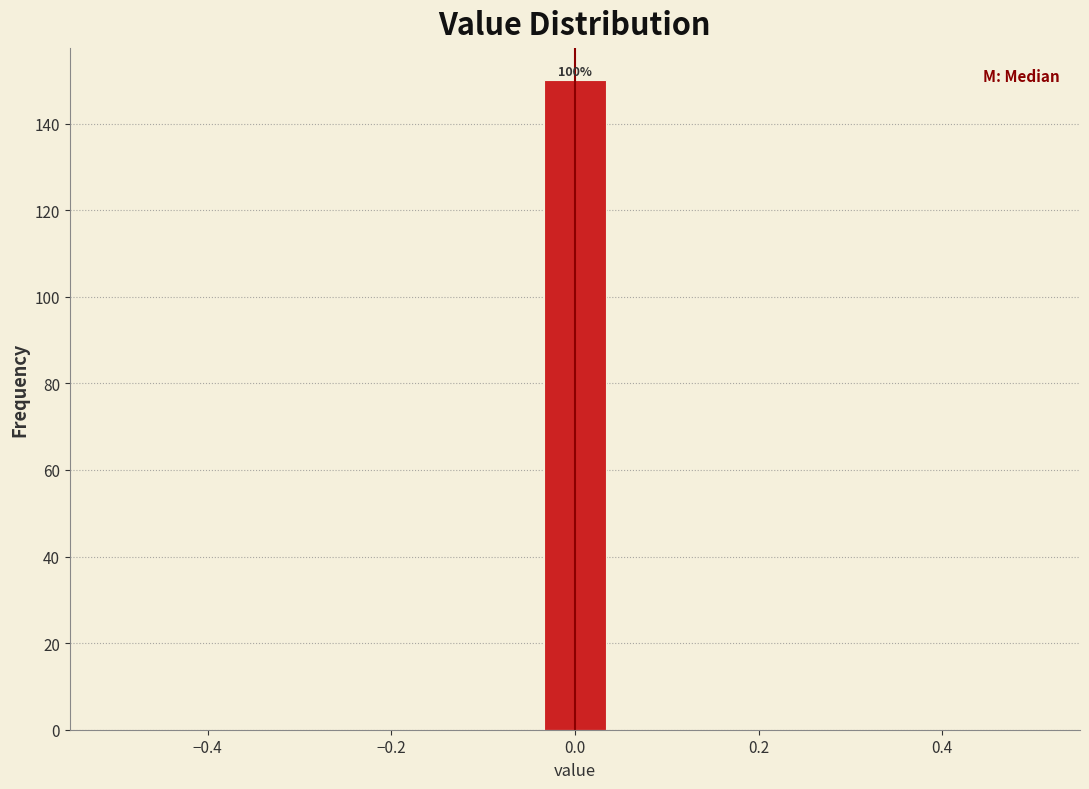

Read against the x-axis, roughly where is the centre of the tallest bar?

0.00